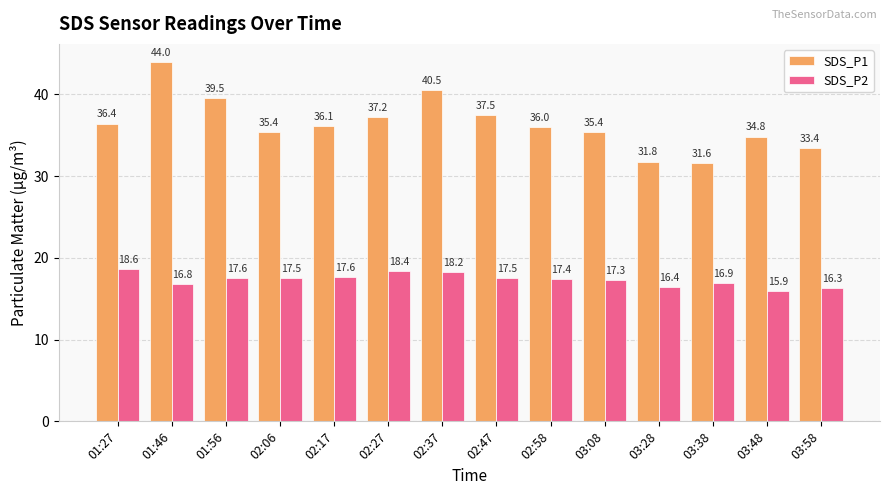

What are all the series names shown in the legend?

SDS_P1, SDS_P2